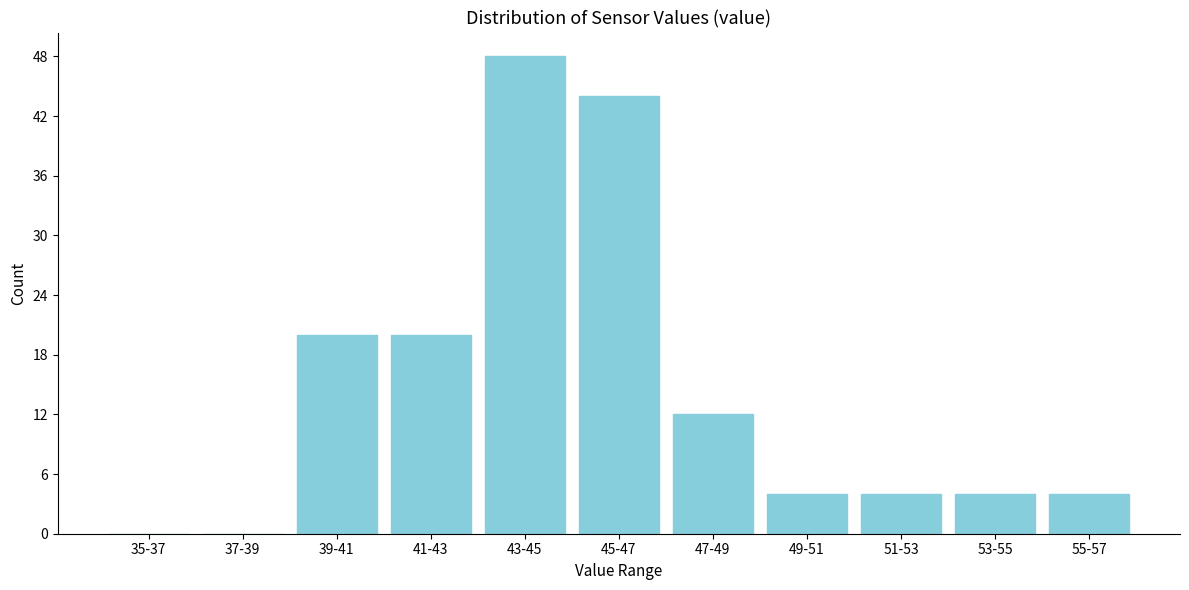

Reading left to right, list all the values displayed in this chart.

35-37=0	37-39=0	39-41=20	41-43=20	43-45=48	45-47=44	47-49=12	49-51=4	51-53=4	53-55=4	55-57=4